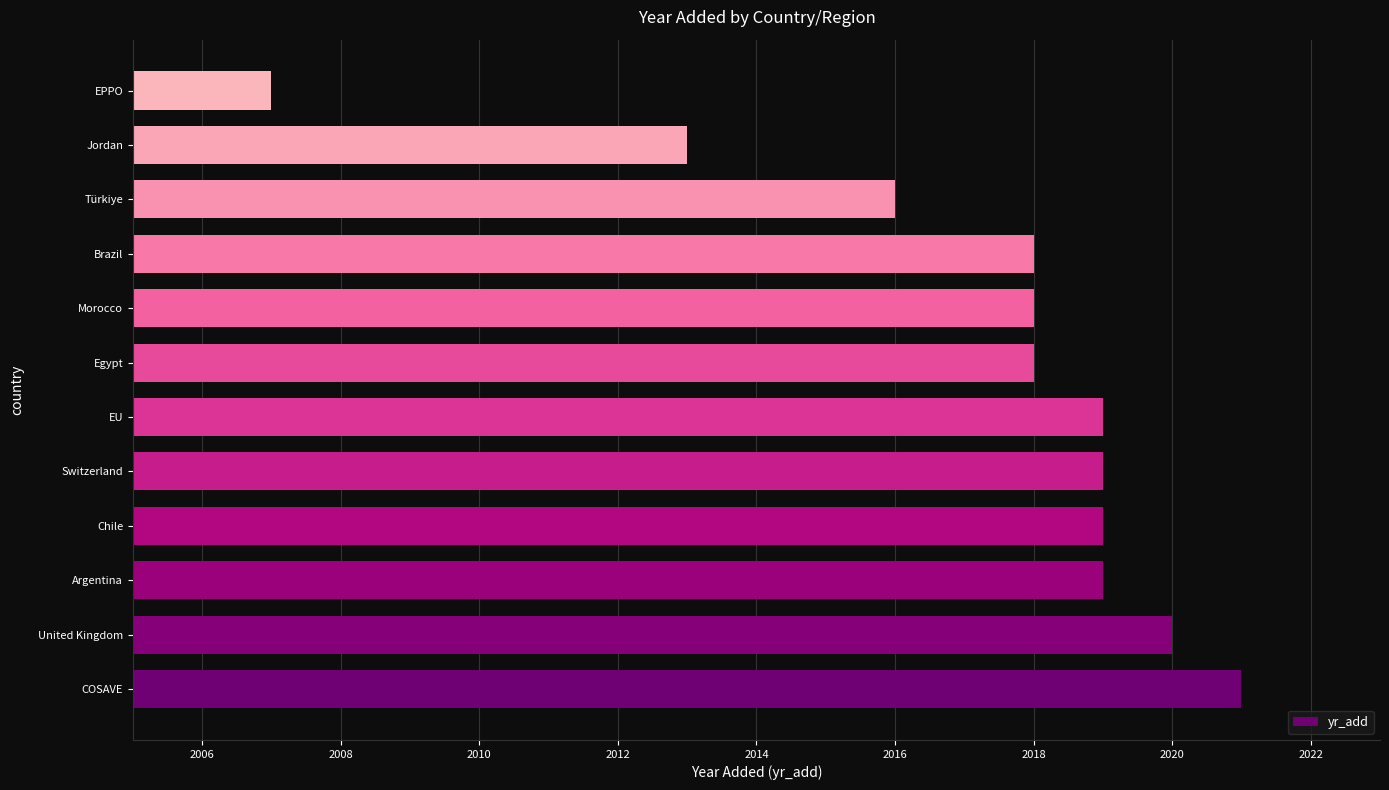

What is the difference between the maximum and minimum values?

14